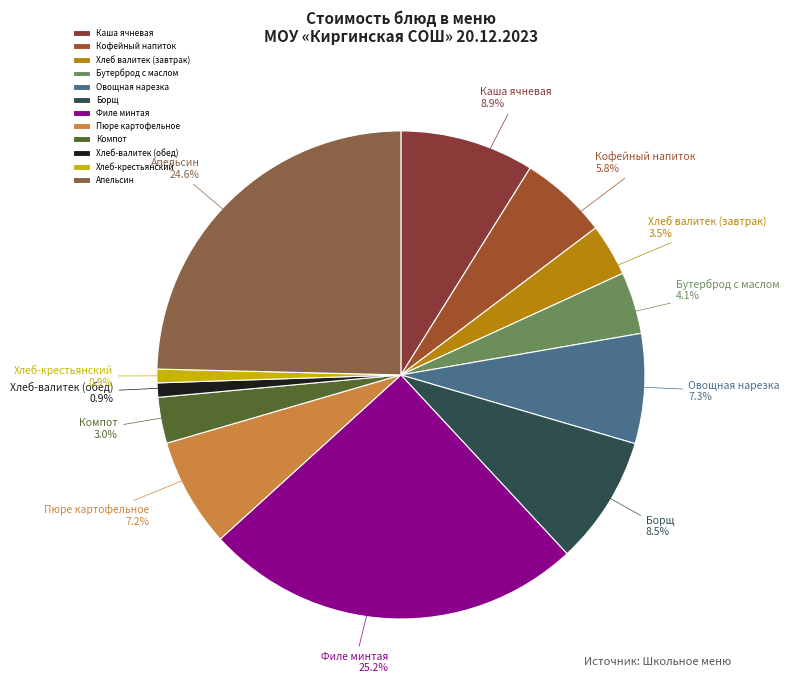

Between Хлеб-валитек (обед) and Хлеб валитек (завтрак), which is larger?

Хлеб валитек (завтрак)